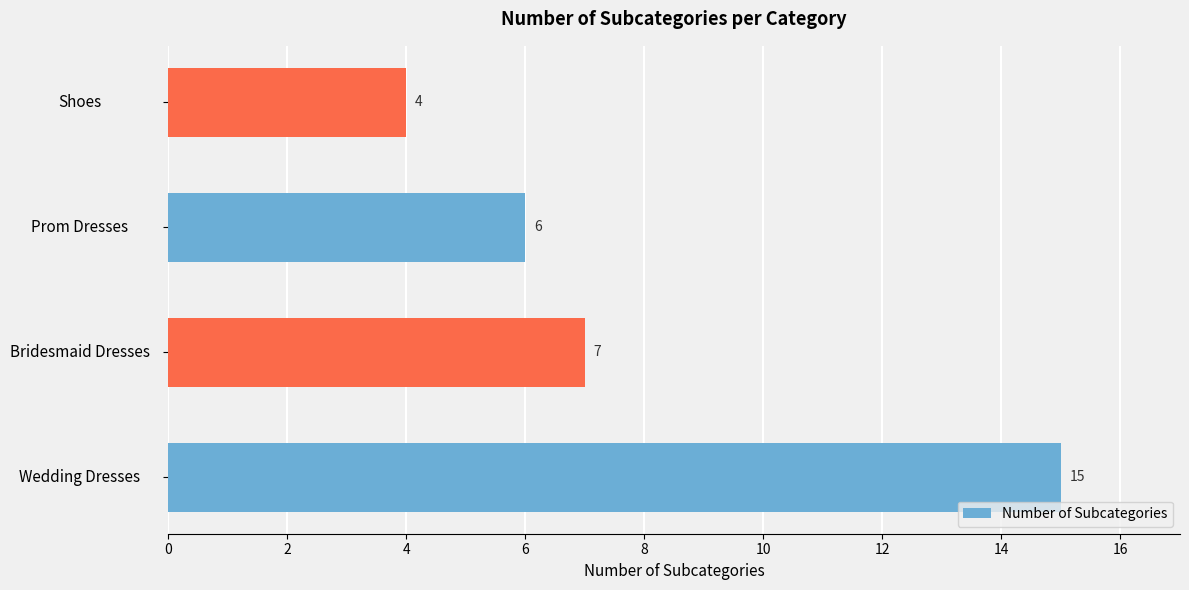

Rank the categories by value from lowest to highest.

Shoes, Prom Dresses, Bridesmaid Dresses, Wedding Dresses